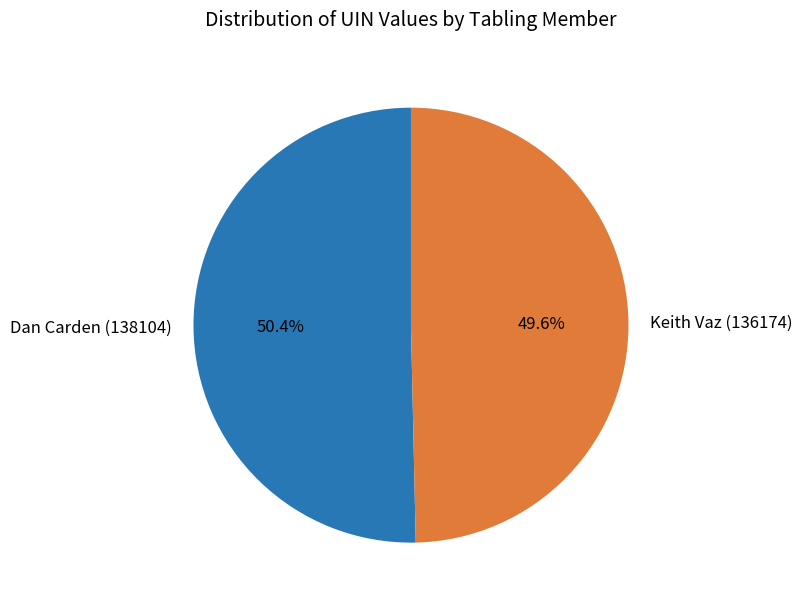

Which category has the biggest portion of the pie?

Dan Carden (138104)